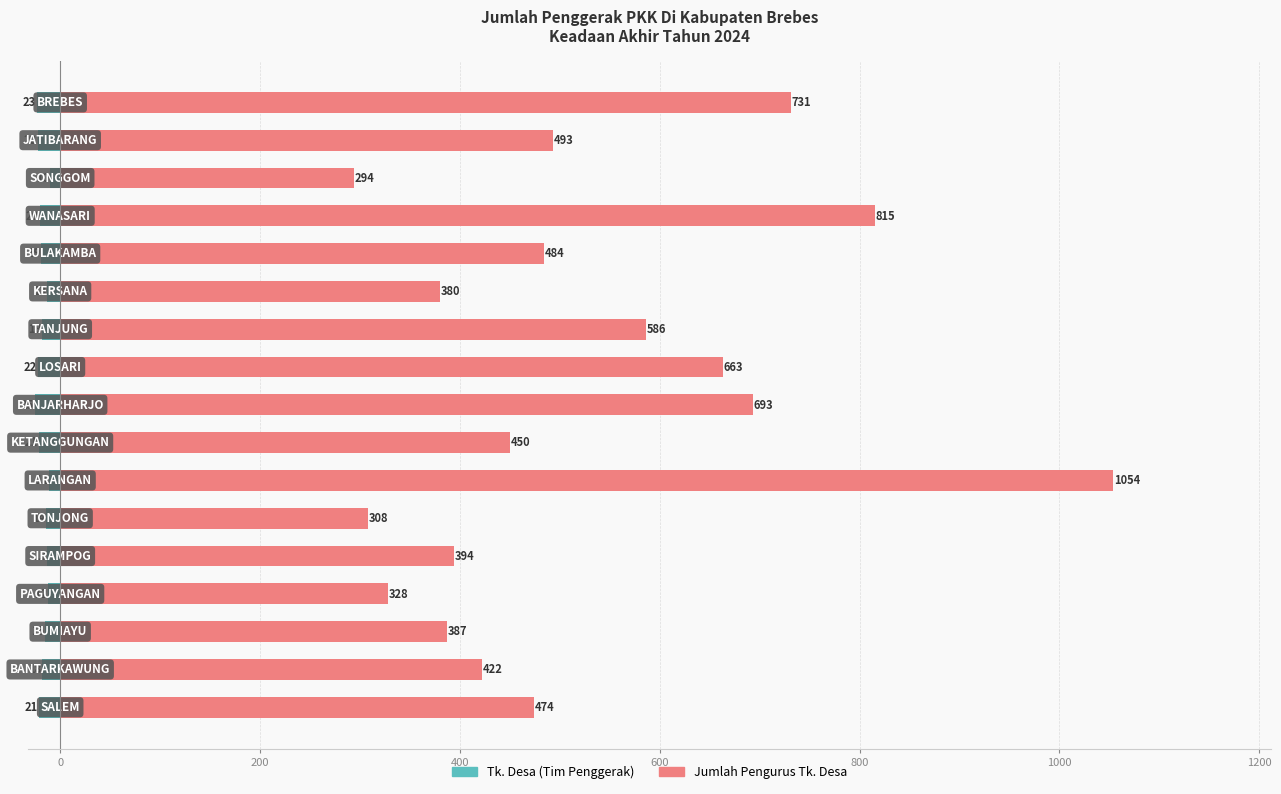

Reading left to right, what are all the values shown in this chart?

Tk. Desa (Tim Penggerak): -21	-18	-15	-12	-13	-14	-11	-21	-25	-22	-18	-13	-19	-20	-10	-22	-23
Jumlah Pengurus Tk. Desa: 474	422	387	328	394	308	1054	450	693	663	586	380	484	815	294	493	731